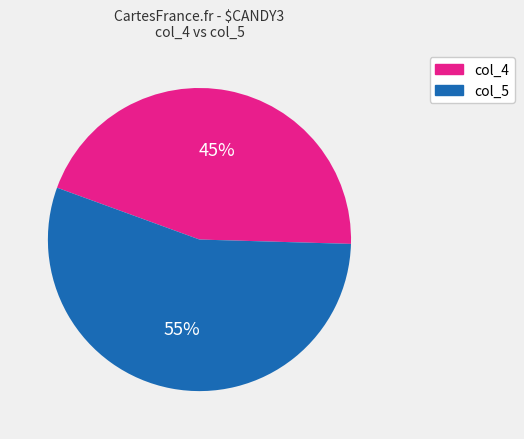

To the nearest percent, what portion does col_4 represent?

45%